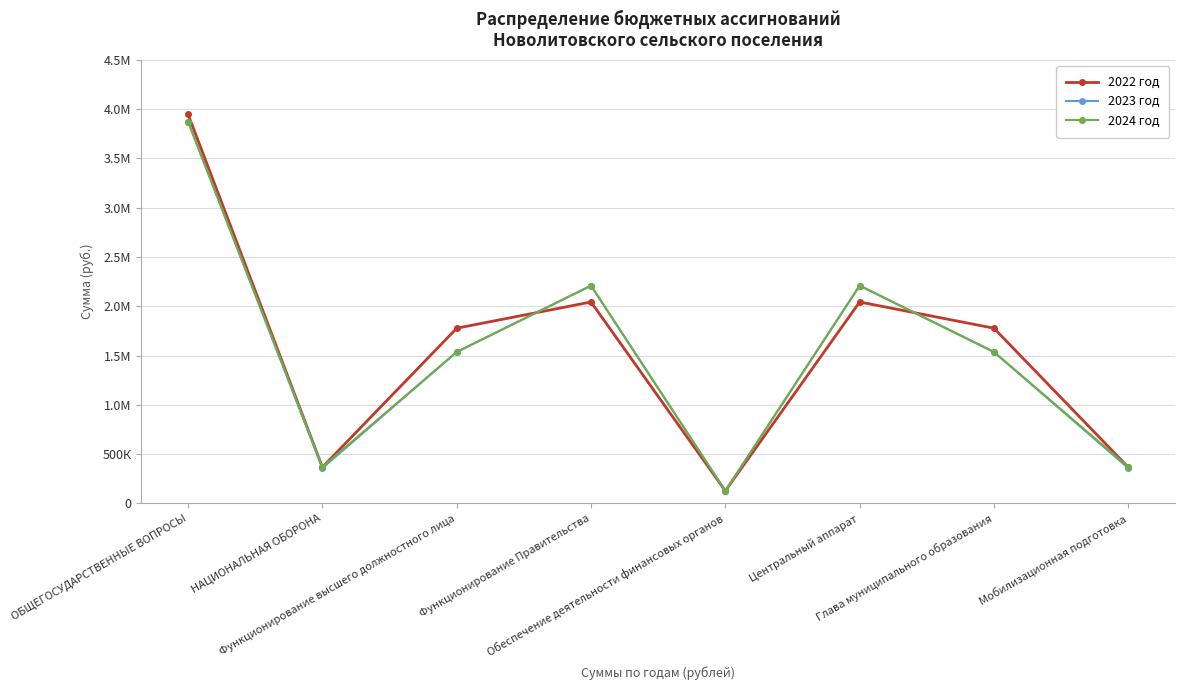

In 2024 год, how many points are lower than both neighbors (excluding endpoints)?

2